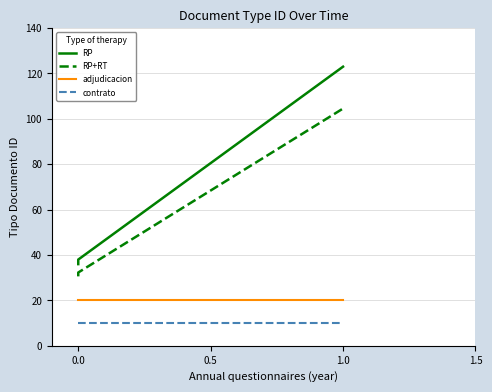

True or false: RP+RT and RP intersect in this chart.

False